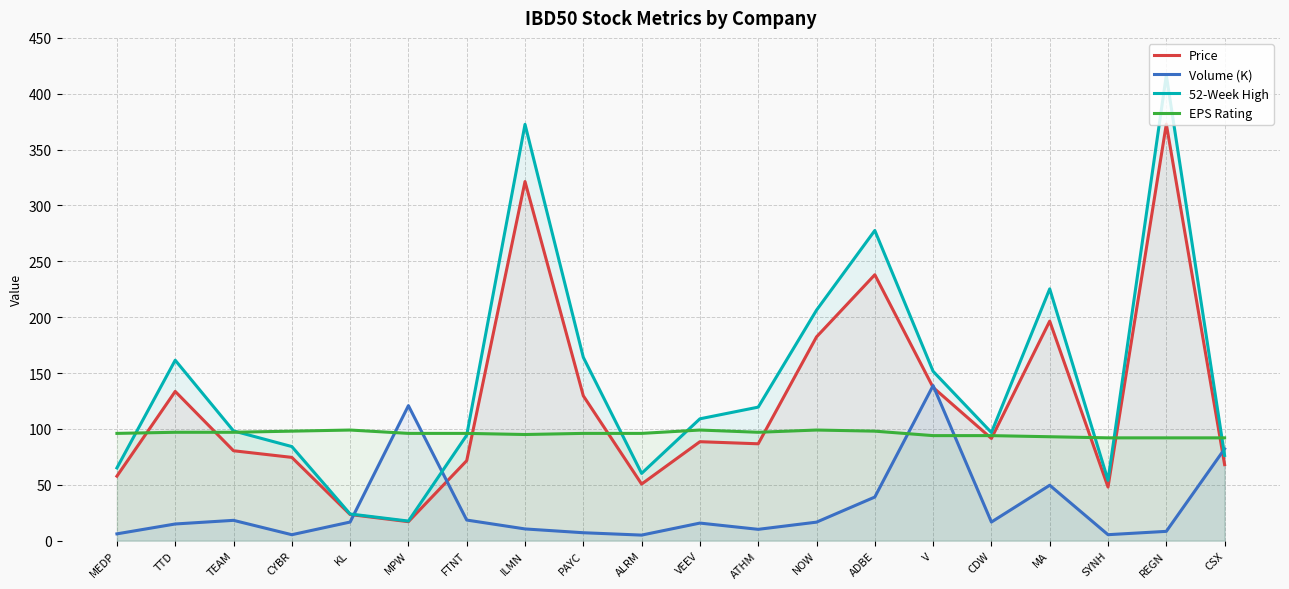

Between which two adjacent categories do EPS Rating and 52-Week High first intersect?

MEDP and TTD